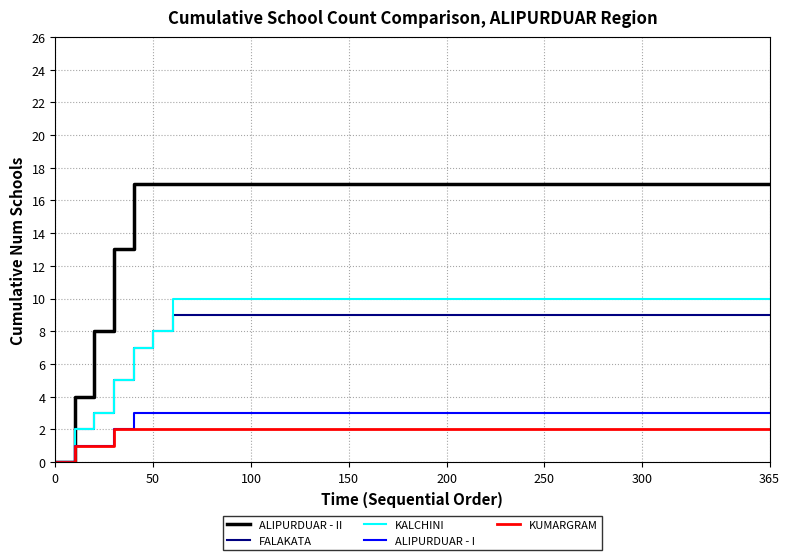

Which series has the largest total across all categories?

ALIPURDUAR - II